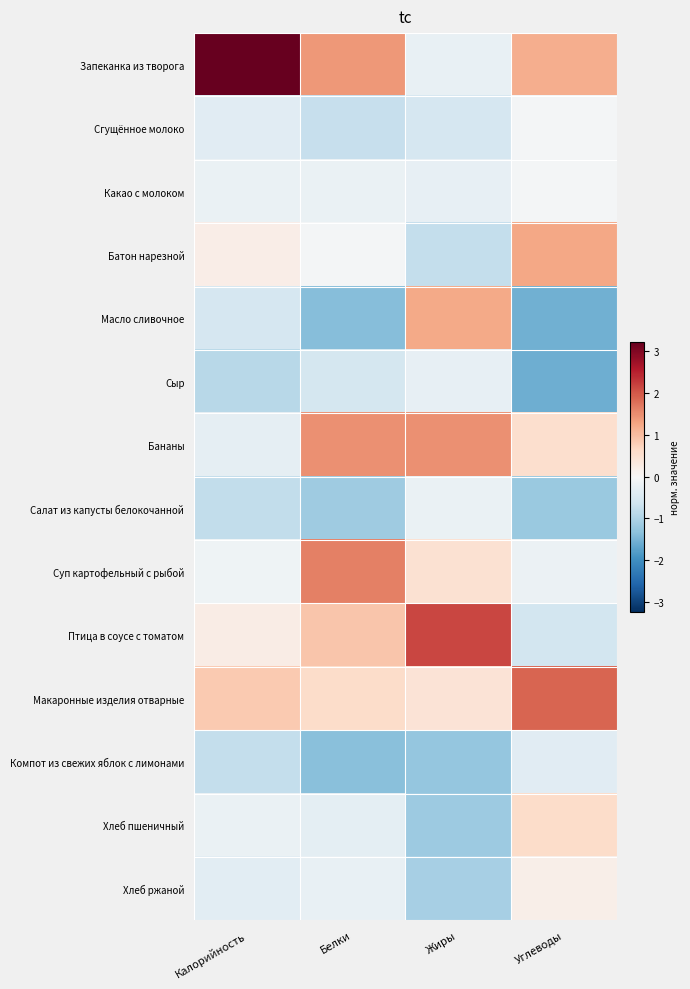

What is the spread (max minus min) of values at Белки?

3.0